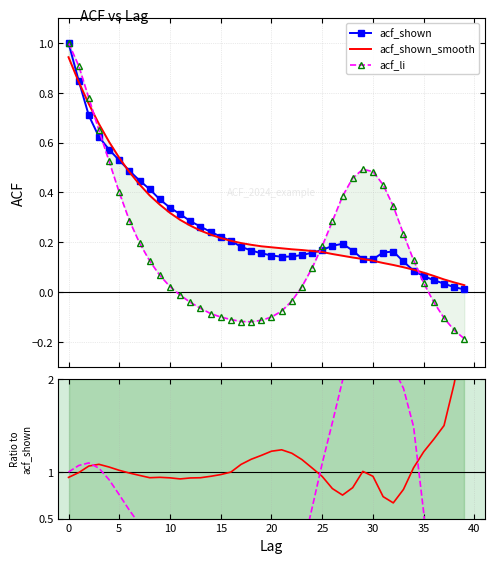

At how many categories does at least one series exceed -14?

40